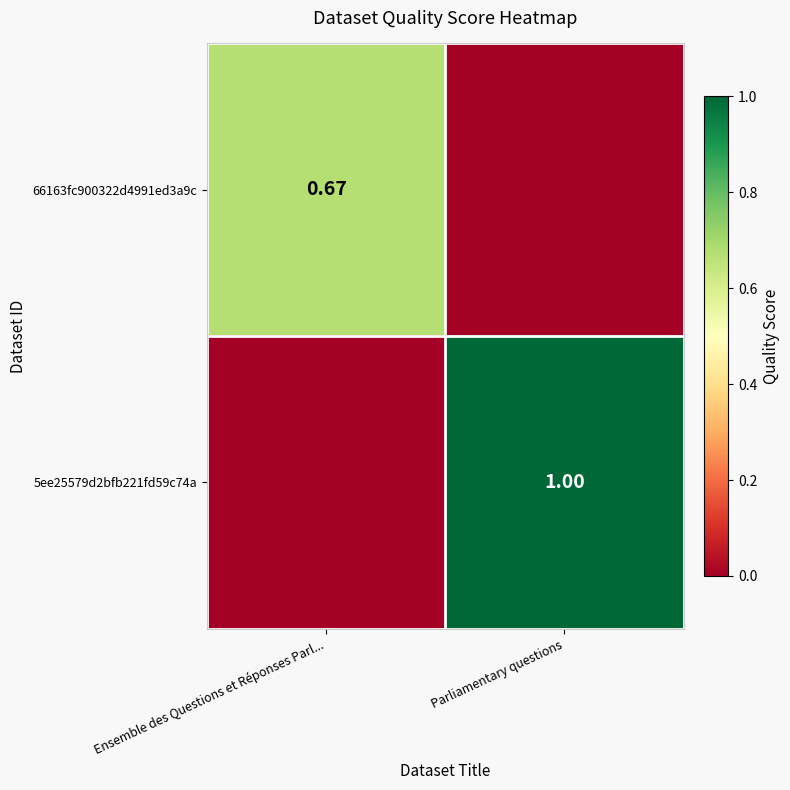

Is it true that 66163fc900322d4991ed3a9c equals 0.0 at Parliamentary questions?

True